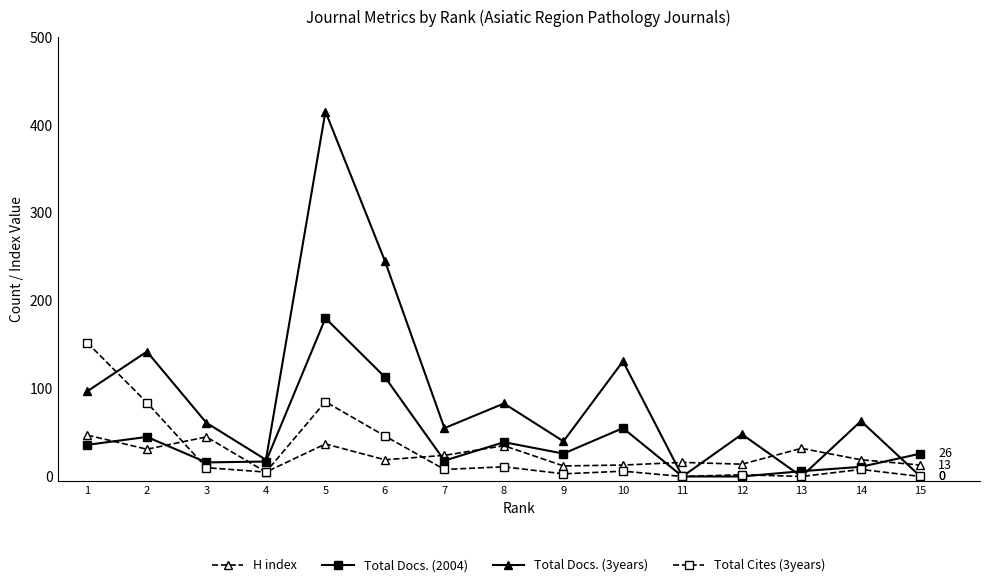

How many series are shown in this chart?

4